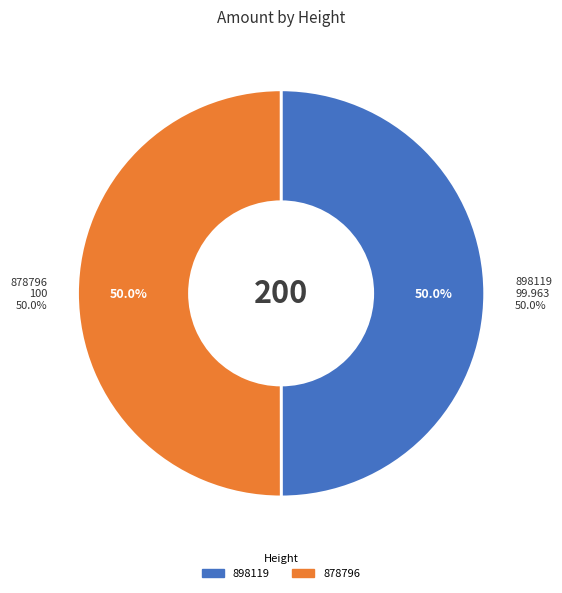

Rank the categories by value from lowest to highest.

898119, 878796